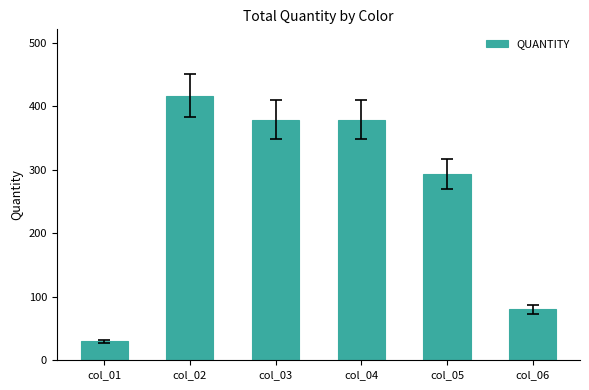

Between col_02 and col_06, which is larger?

col_02